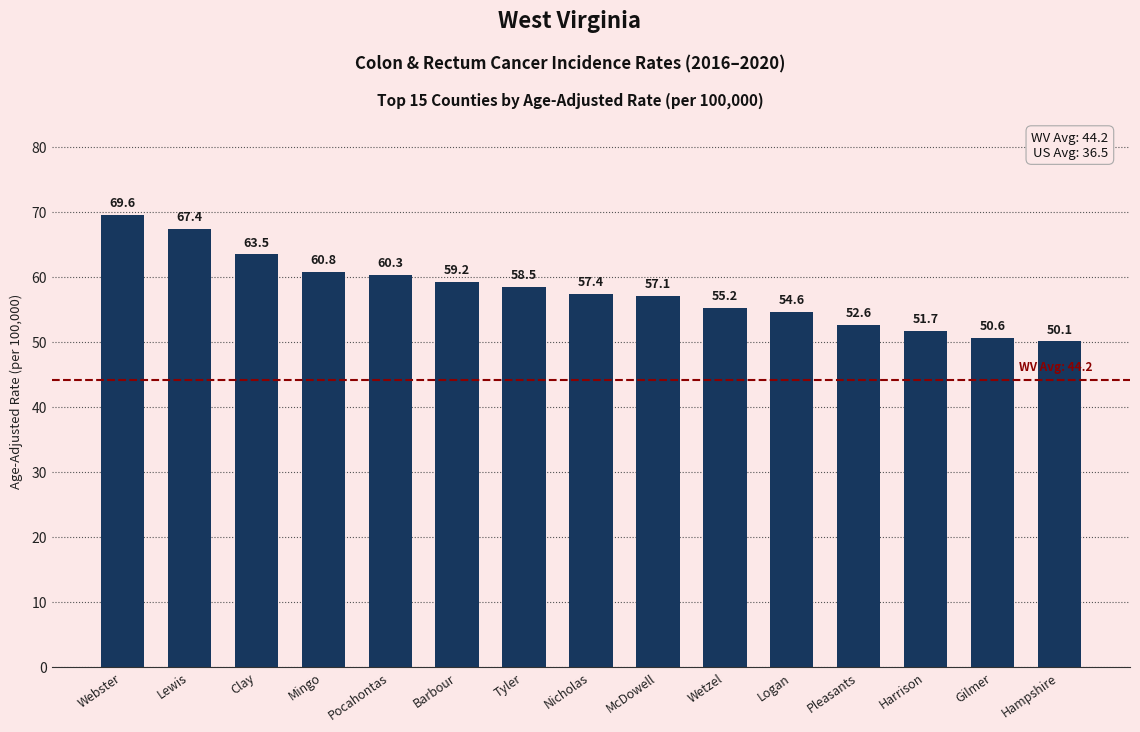

What is the difference between the second highest and minimum values?

17.3